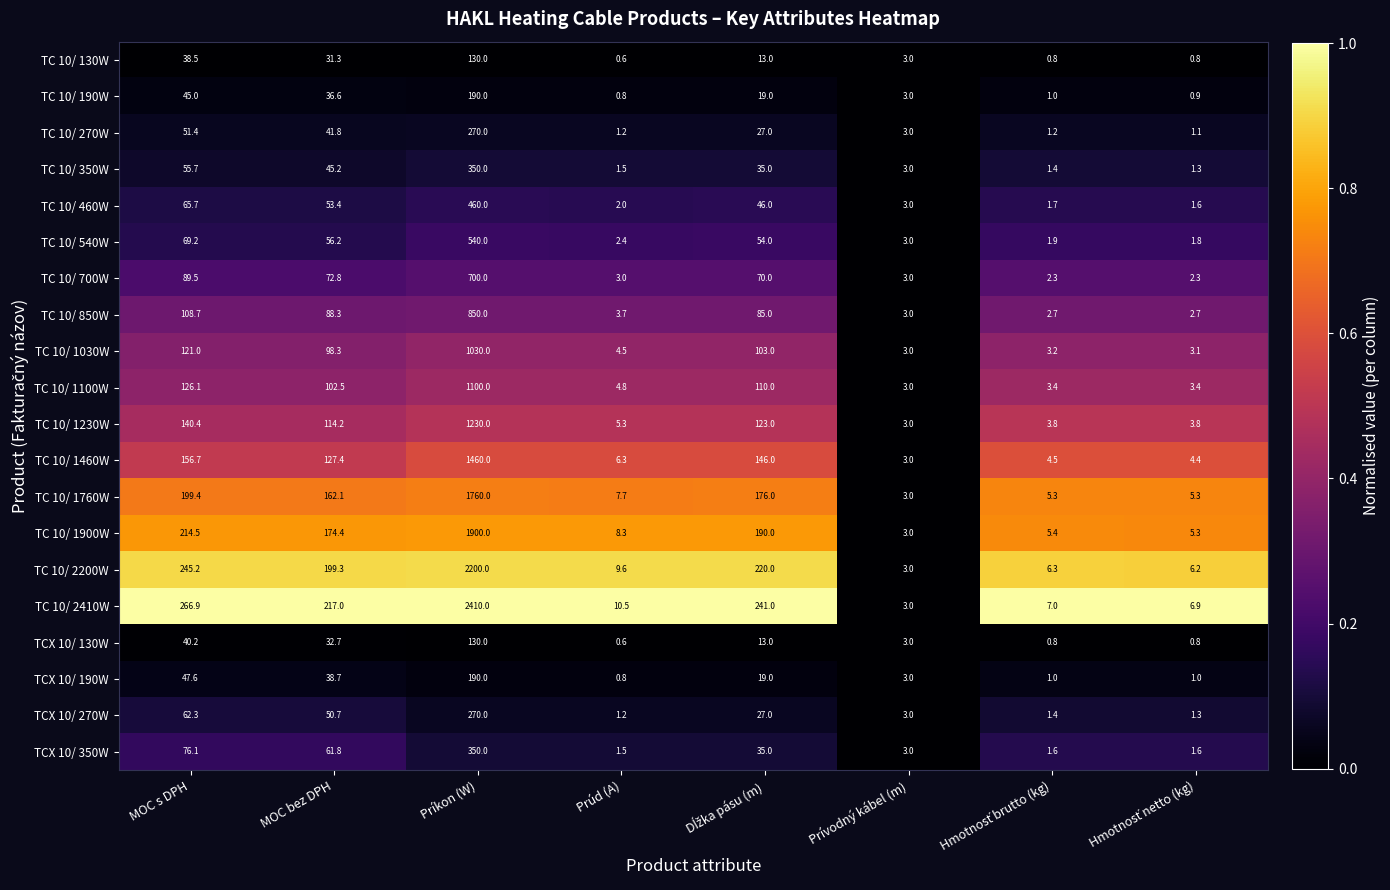

At which label is TC 10/ 1460W closest to 731?

MOC s DPH